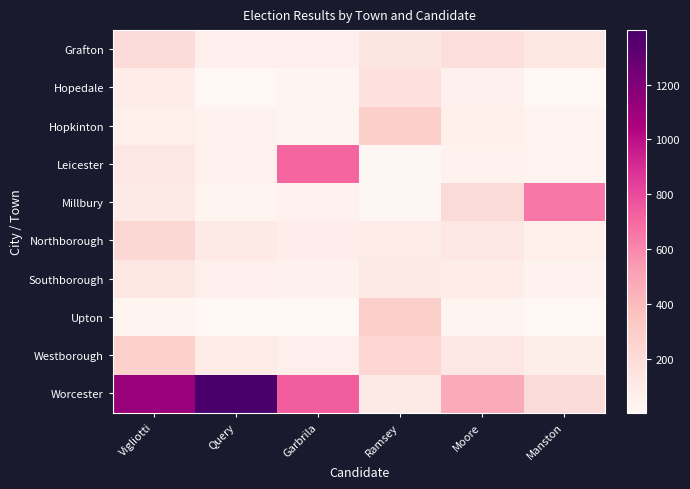

Which series has the largest total across all categories?

Worcester